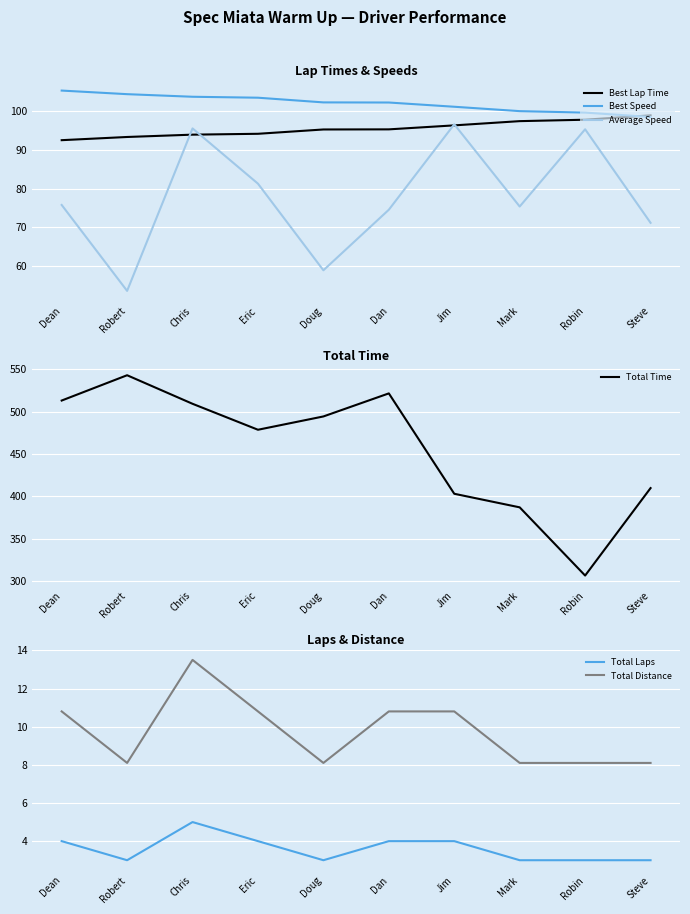

Reading left to right, transcribe all the data shown in this chart.

Best Lap Time: 92.4	93.2	93.8	94.1	95.2	95.2	96.2	97.3	97.7	98.8
Best Speed: 105.2	104.2	103.6	103.3	102.1	102.1	101.0	99.9	99.5	98.4
Average Speed: 75.8	53.7	95.4	81.2	59.0	74.6	96.5	75.4	95.2	71.2
Total Time: 513.1	543.0	509.2	478.5	494.3	521.5	402.9	386.8	306.2	409.6
Total Laps: 4.0	3.0	5.0	4.0	3.0	4.0	4.0	3.0	3.0	3.0
Total Distance: 10.8	8.1	13.5	10.8	8.1	10.8	10.8	8.1	8.1	8.1